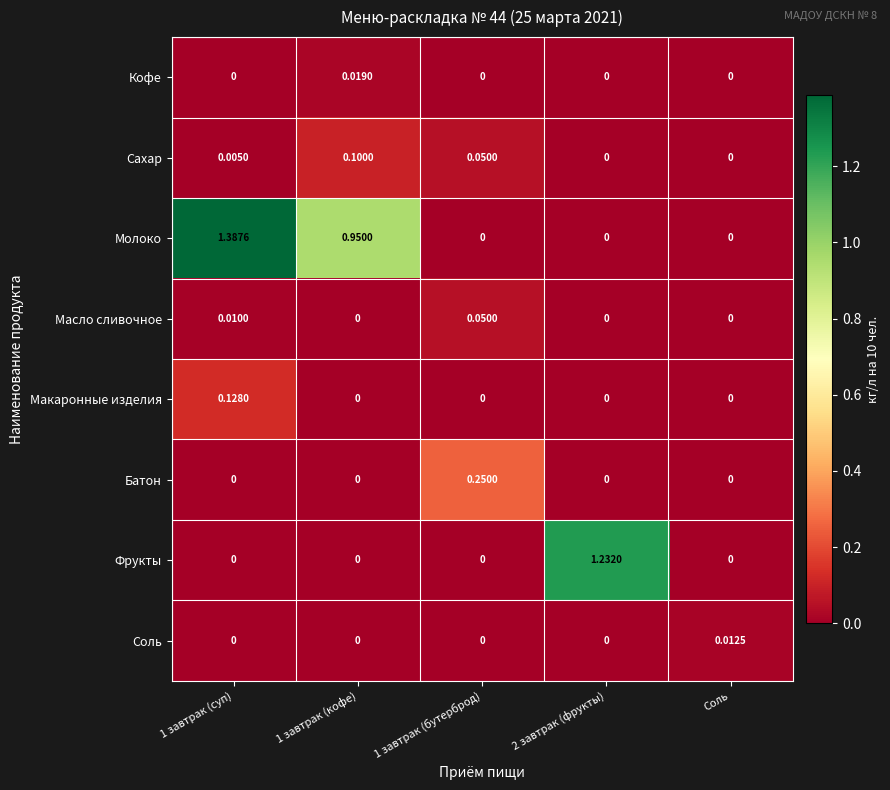

Which series changed the most between 1 завтрак (суп) and 2 завтрак (фрукты)?

Молоко